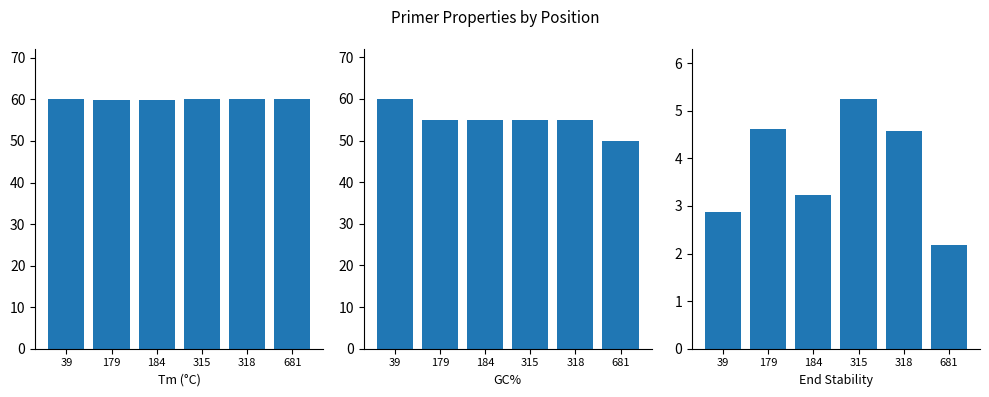

What is the value of the PRIMER_LEFT_0_TM bar at the 4th from the left?

60.1